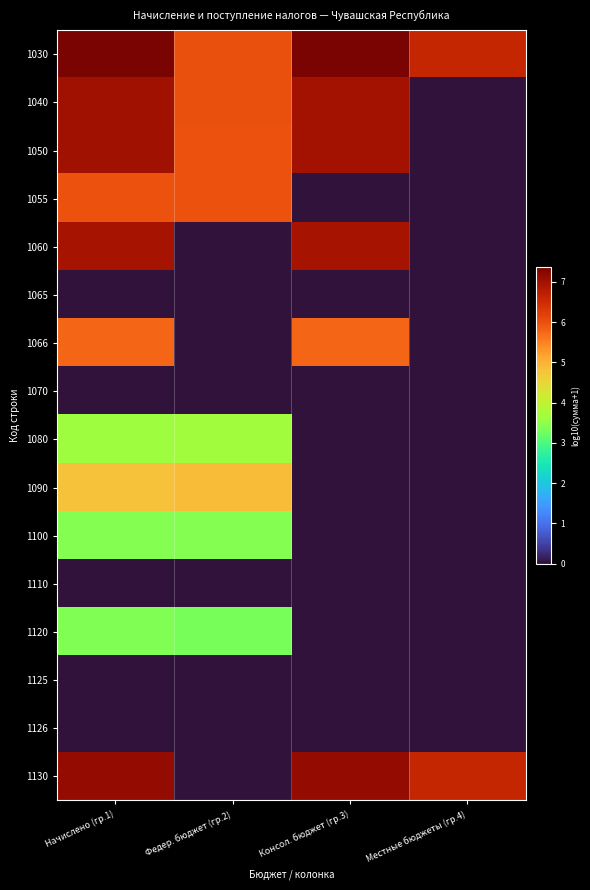

What is the difference between the highest and lowest values at Начислено (гр.1)?

7.4